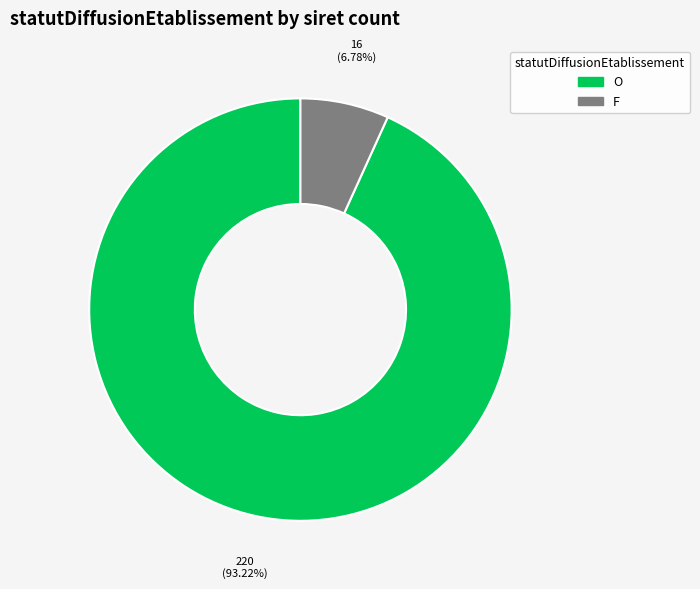

What is the smallest slice in the pie chart?

F